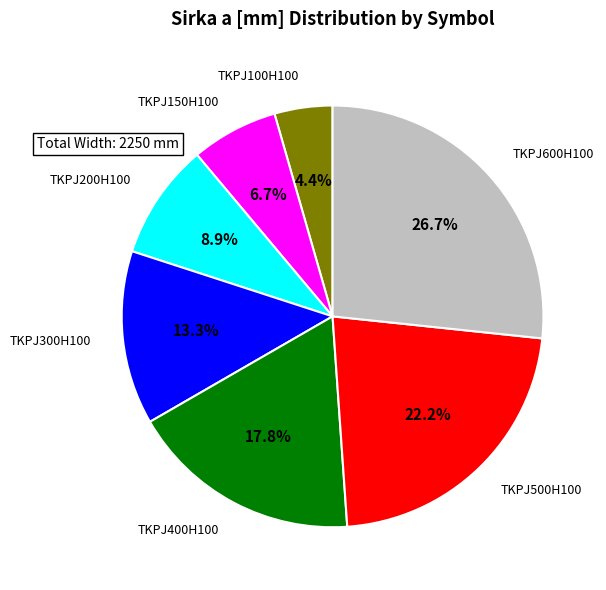

Is TKPJ300H100 the majority of the pie?

No